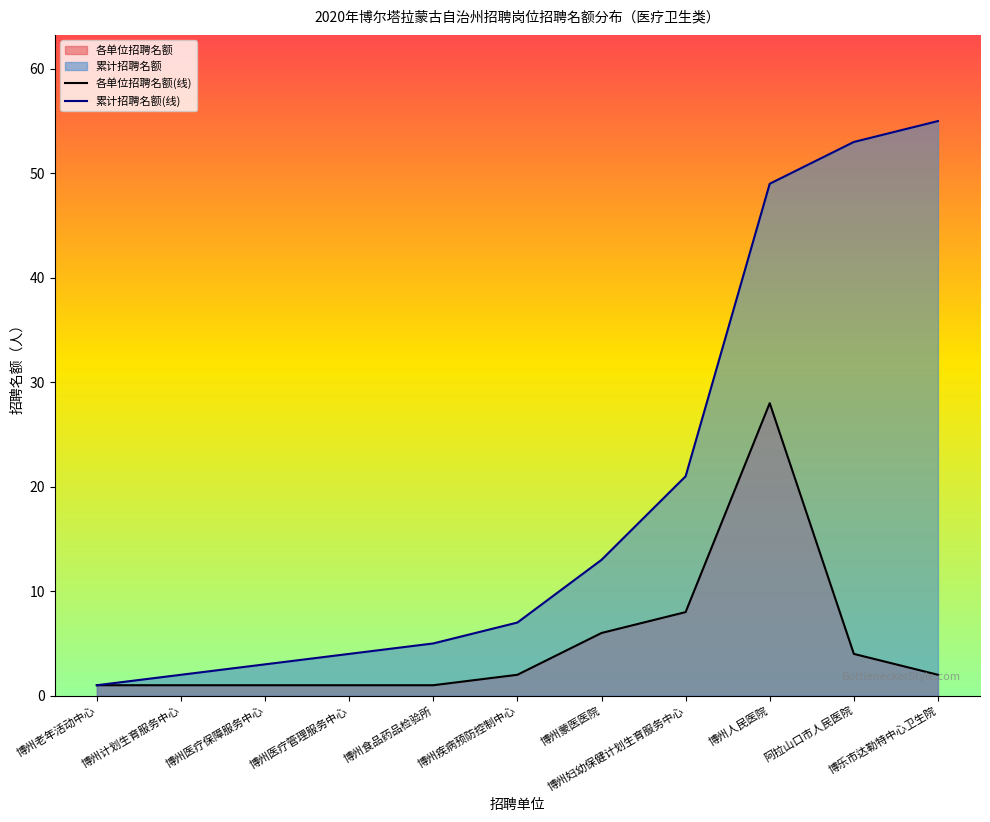

True or false: 累计招聘名额(线) has more than 1 points higher than both neighbors.

False